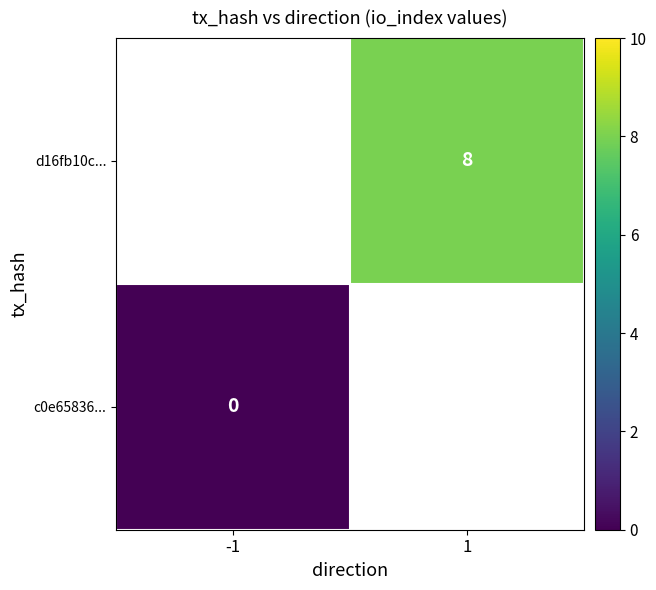

Is it true that d16fb10c... equals 8 at 1?

True